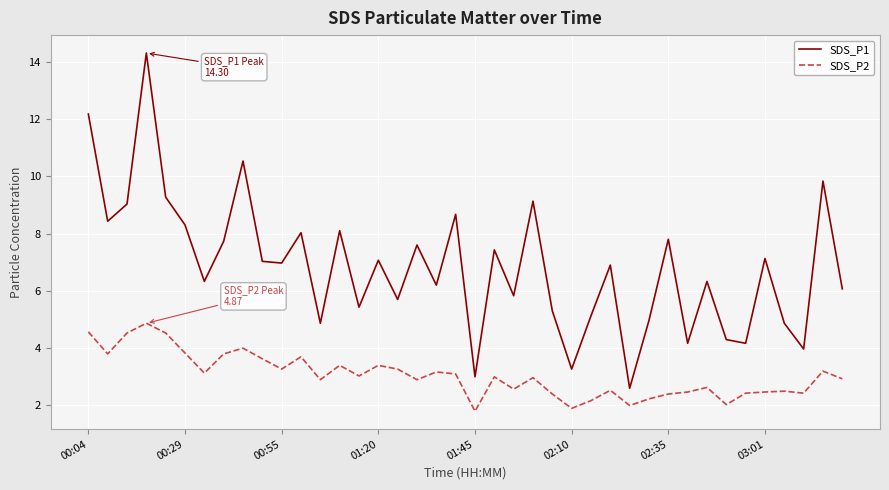

What is the highest value of the SDS_P2 series?

4.9